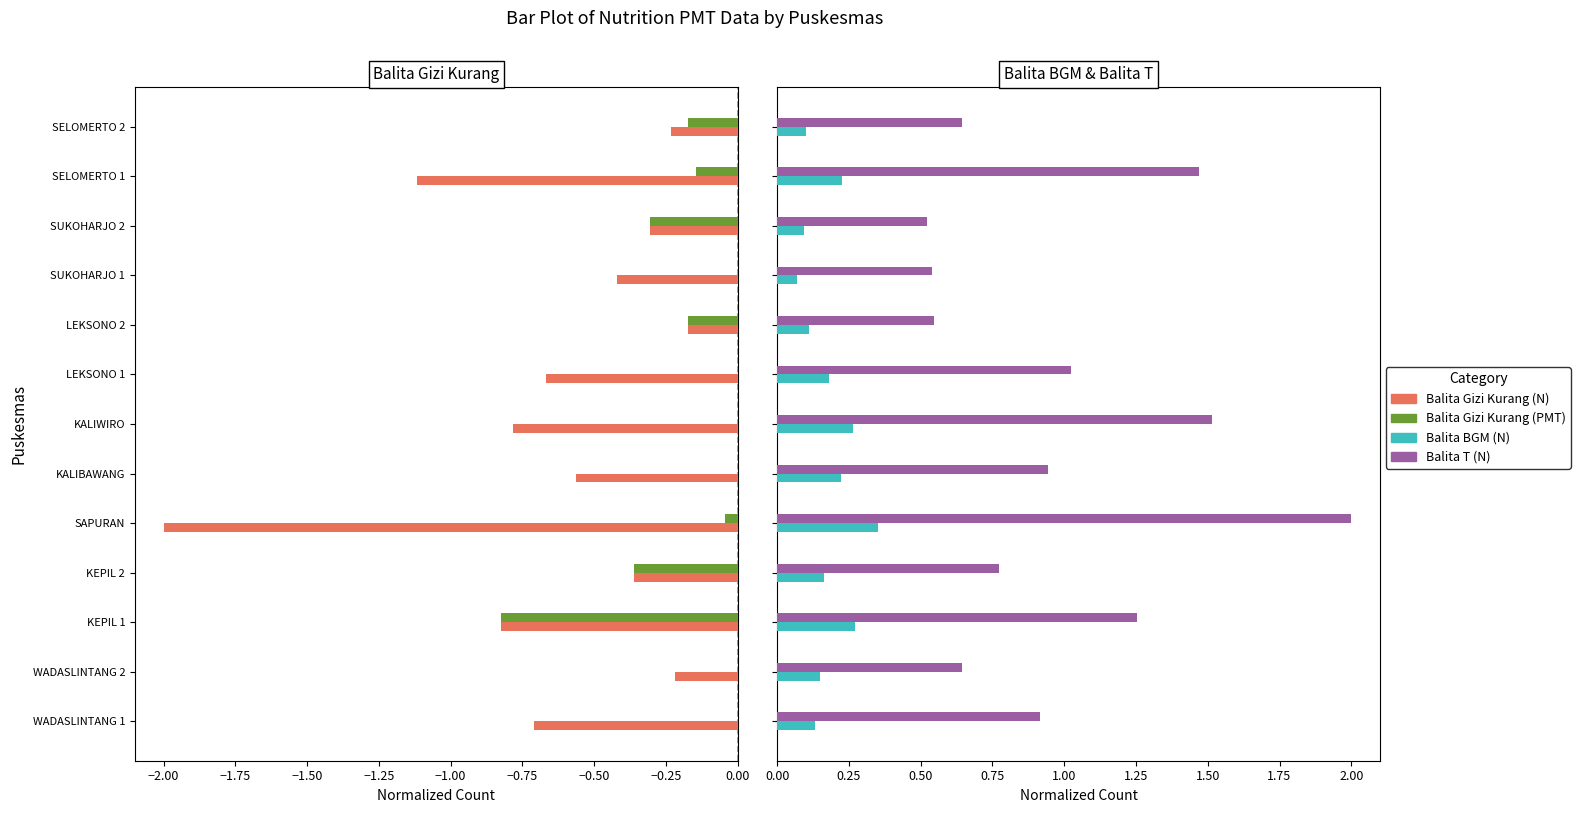

List the series in order of their overall mean, highest first.

Balita T (N), Balita BGM (N), Balita Gizi Kurang (PMT), Balita Gizi Kurang (N)